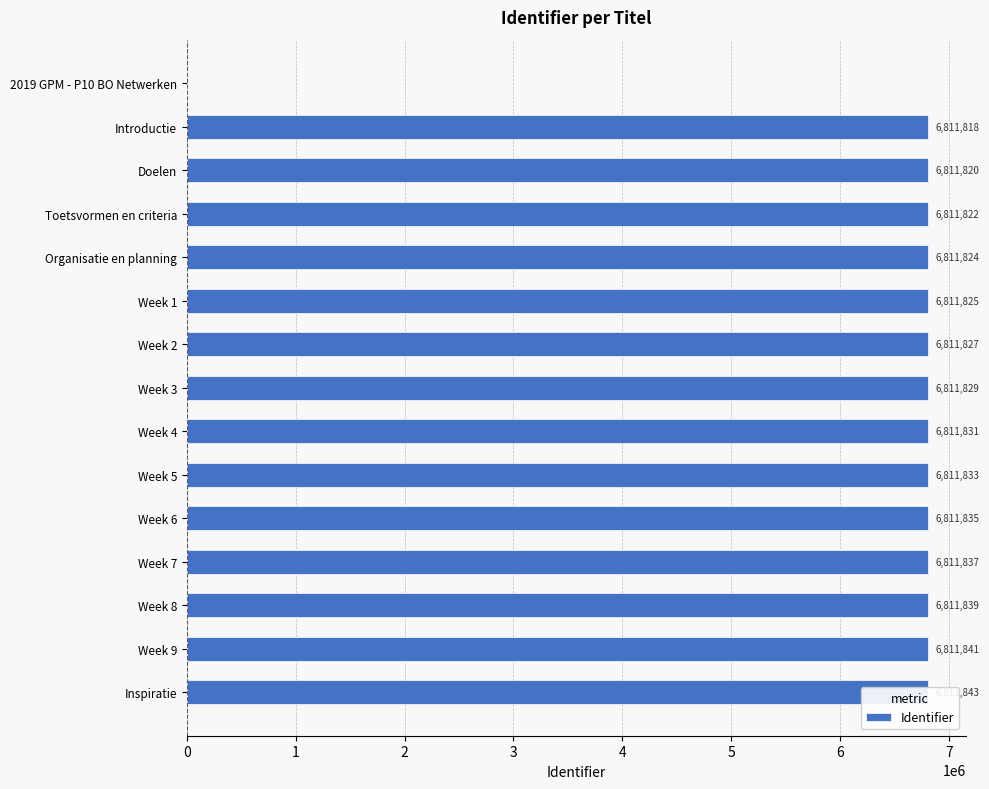

How many positive values are there?

14